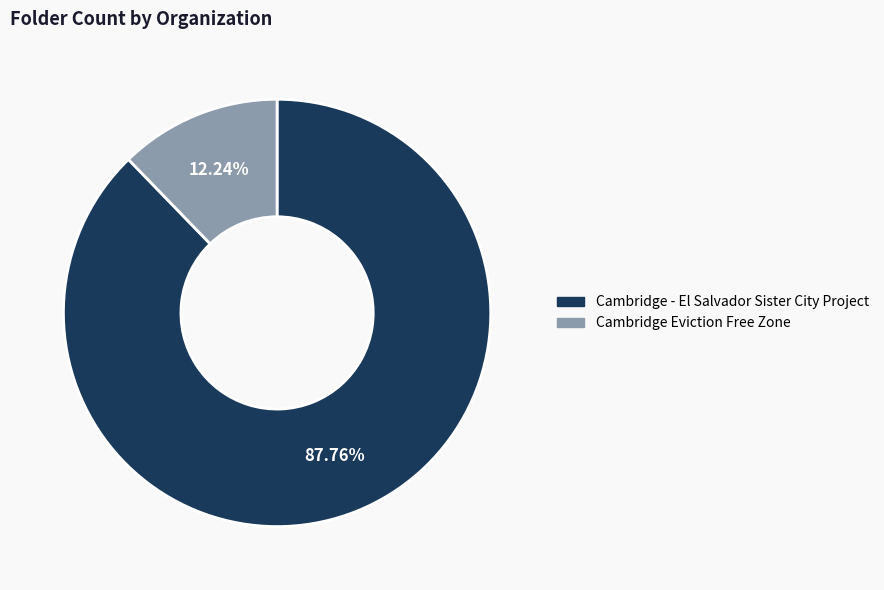

Which slice is the largest?

Cambridge - El Salvador Sister City Project